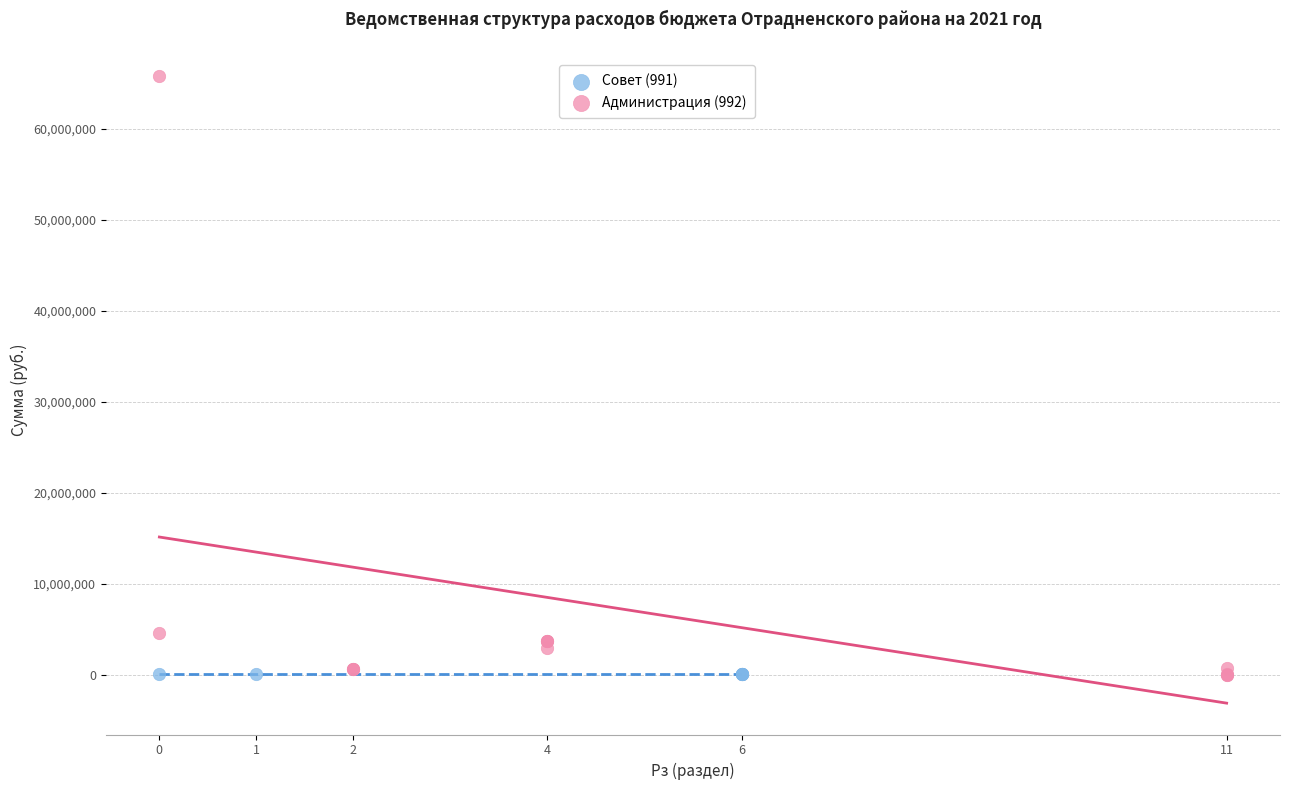

Which series reaches the maximum Y coordinate?

Администрация (992)